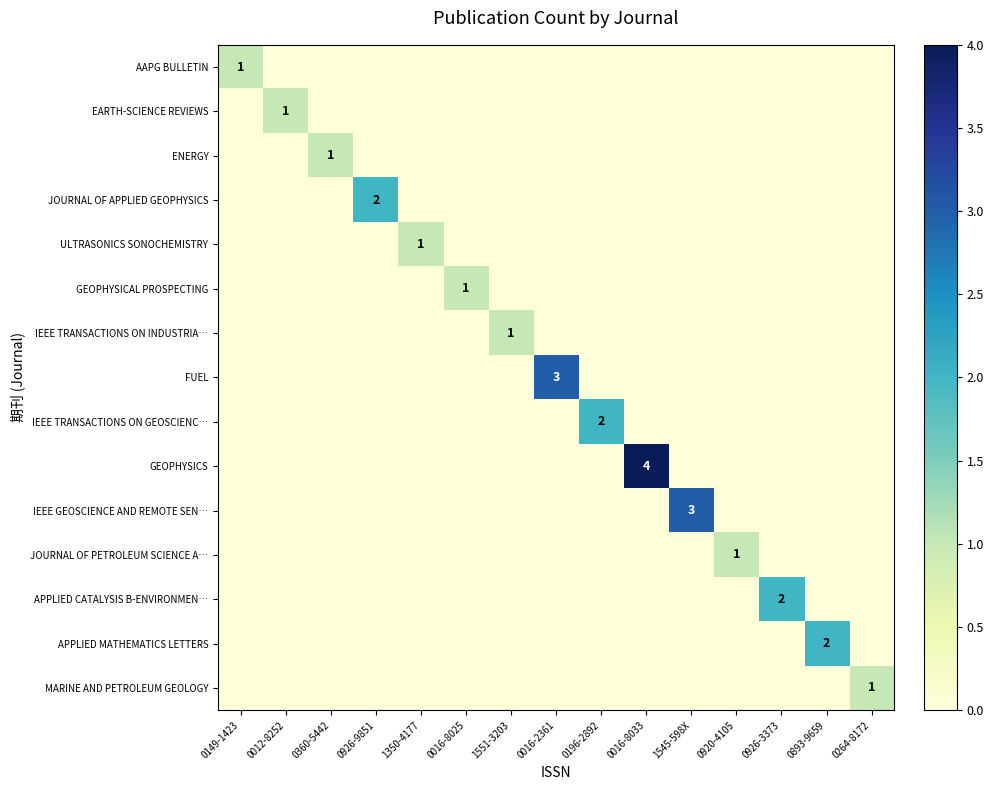

What is the sum of all EARTH-SCIENCE REVIEWS values?

1